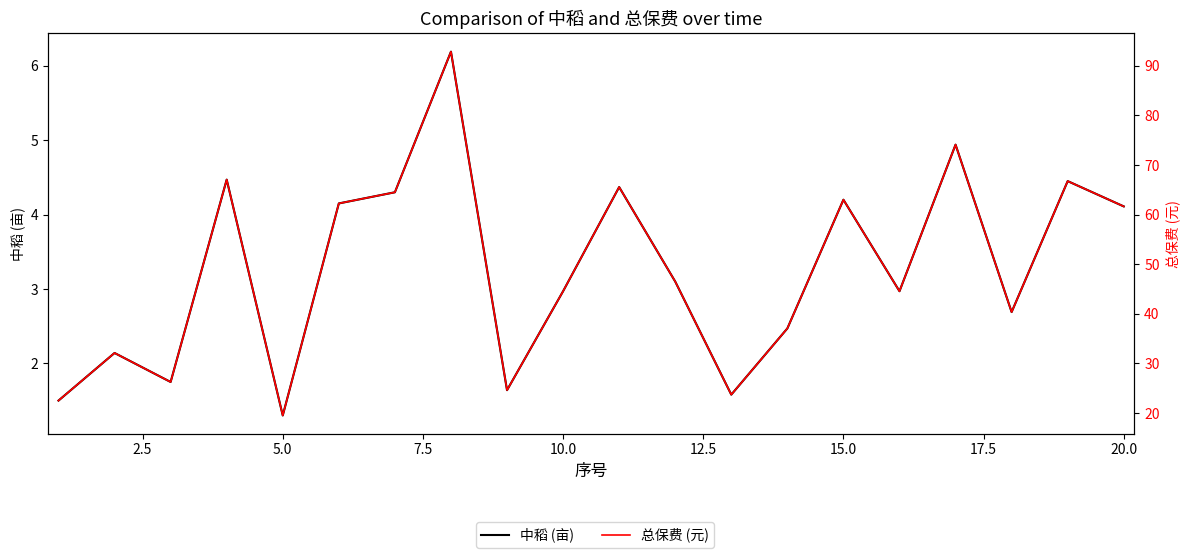

True or false: 中稻 (亩) has a value of 2.0 at 10.0.

False